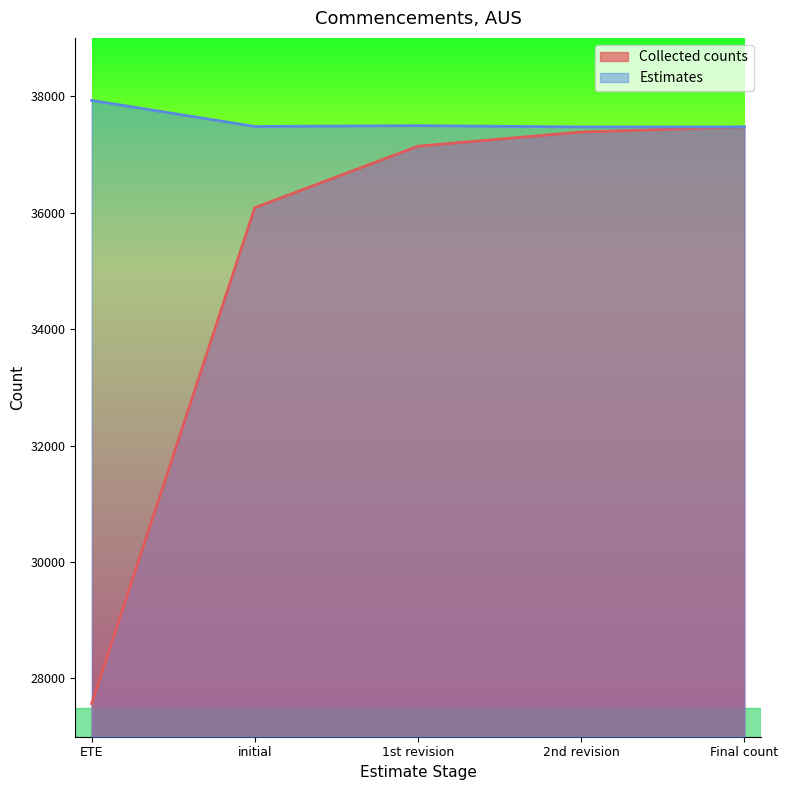

True or false: Collected counts has a value of 37471 at Final count.

True